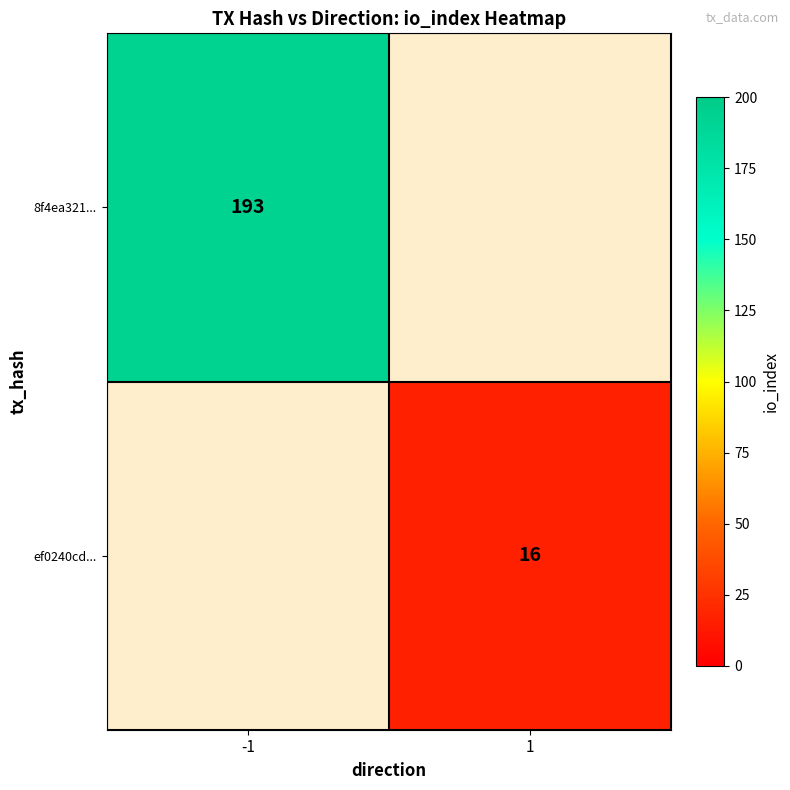

Is it true that 8f4ea321... equals 264 at -1?

False